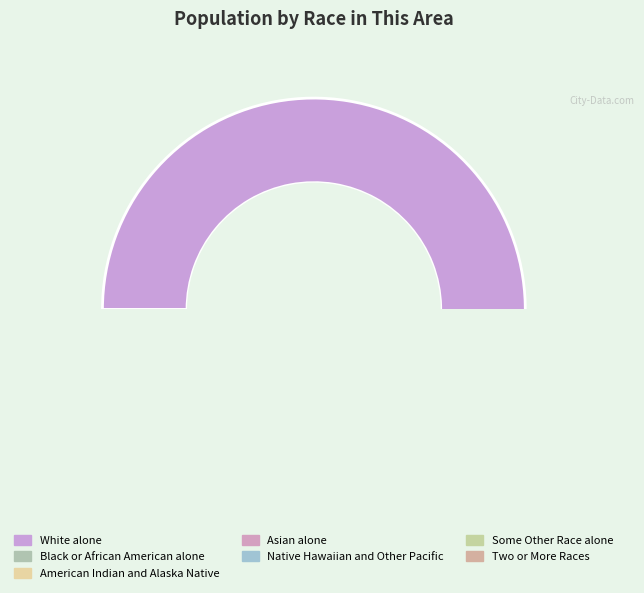

The Native Hawaiian and Other Pacific slice represents 1% of the pie. True or false?

True